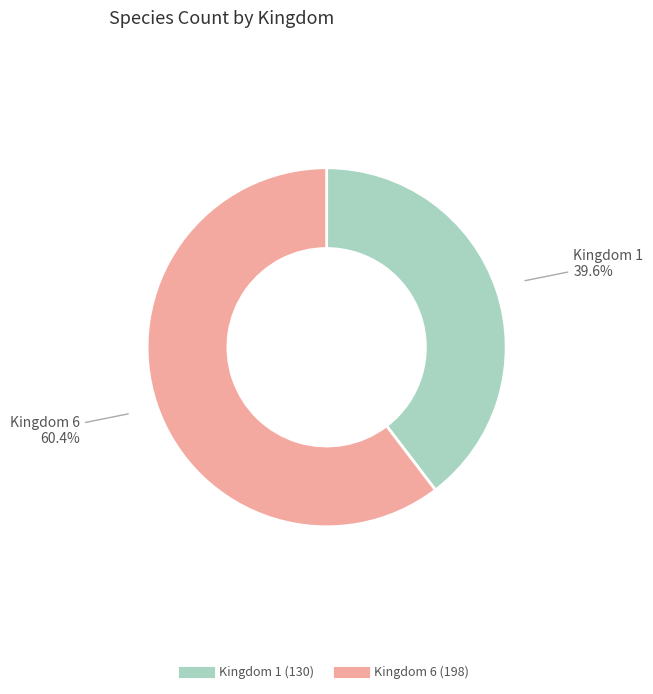

Do Kingdom 6 and Kingdom 1 together represent more than half of the pie?

Yes